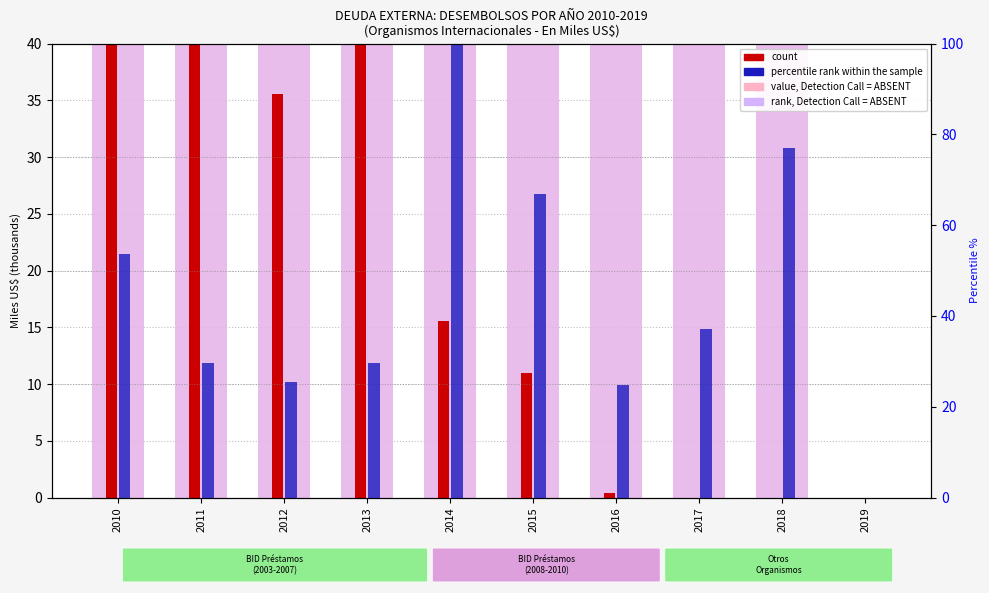

Reading right to left, extract all data points from this chart.

value, Detection Call = ABSENT: 0.0	948.8	458.4	305.5	823.5	1231.2	364.9	313.7	363.9	661.0
rank, Detection Call = ABSENT: 0.0	192.5	59.3	137.0	498.0	72.1	143.6	144.3	156.9	221.5
count: 0.0	0.0	0.0	0.4	11.0	15.6	42.1	35.5	109.0	208.4
percentile rank within the sample: 0.0	77.1	37.2	24.8	66.9	100.0	29.6	25.5	29.6	53.7